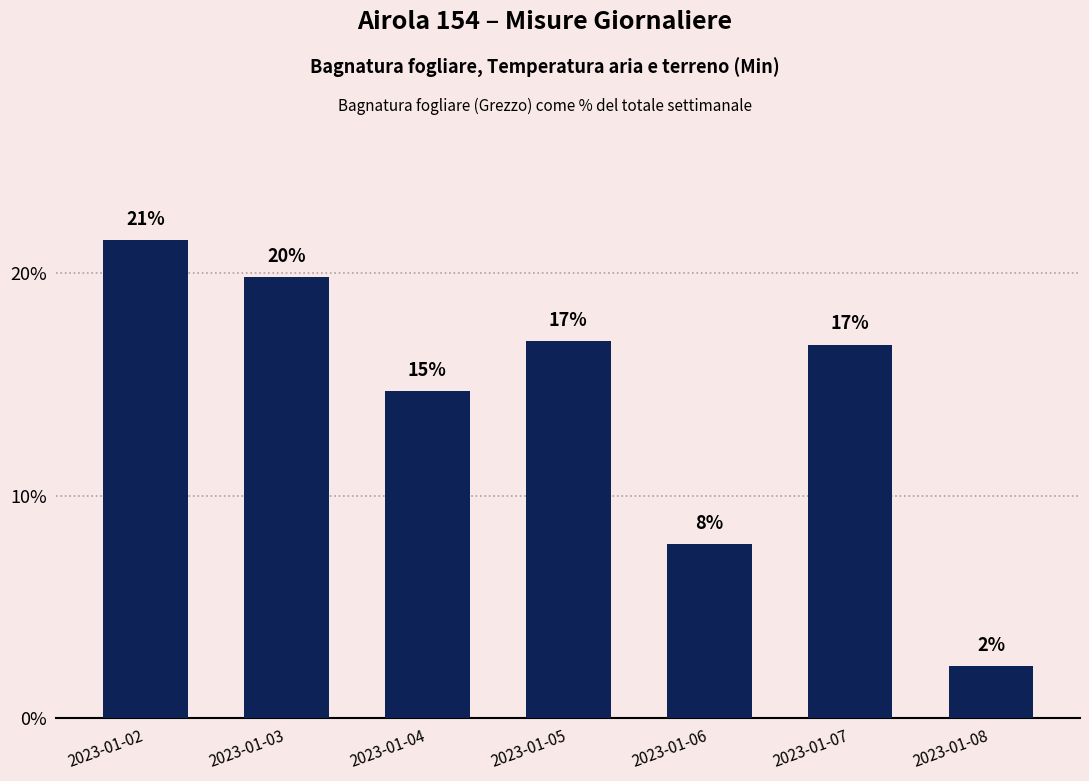

Rank the categories by value from highest to lowest.

2023-01-02, 2023-01-03, 2023-01-05, 2023-01-07, 2023-01-04, 2023-01-06, 2023-01-08